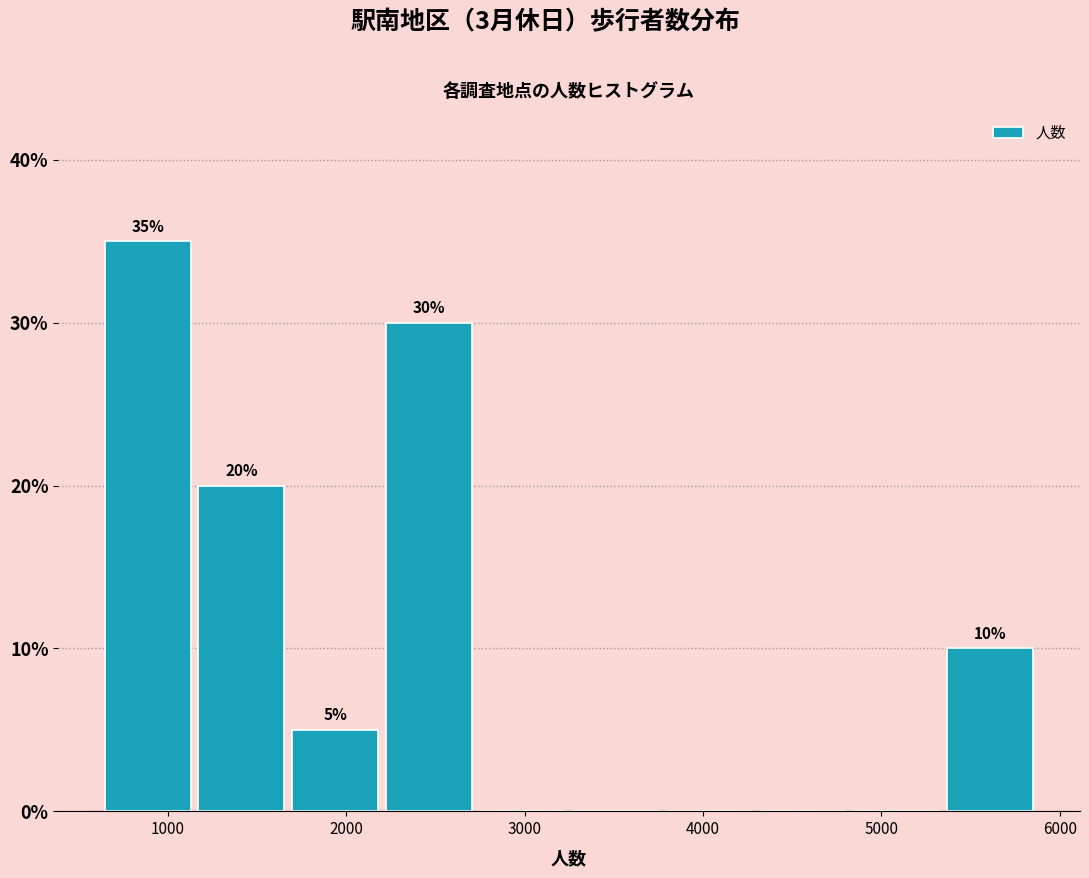

Which range on the x-axis has the tallest bar?

600 to 1200